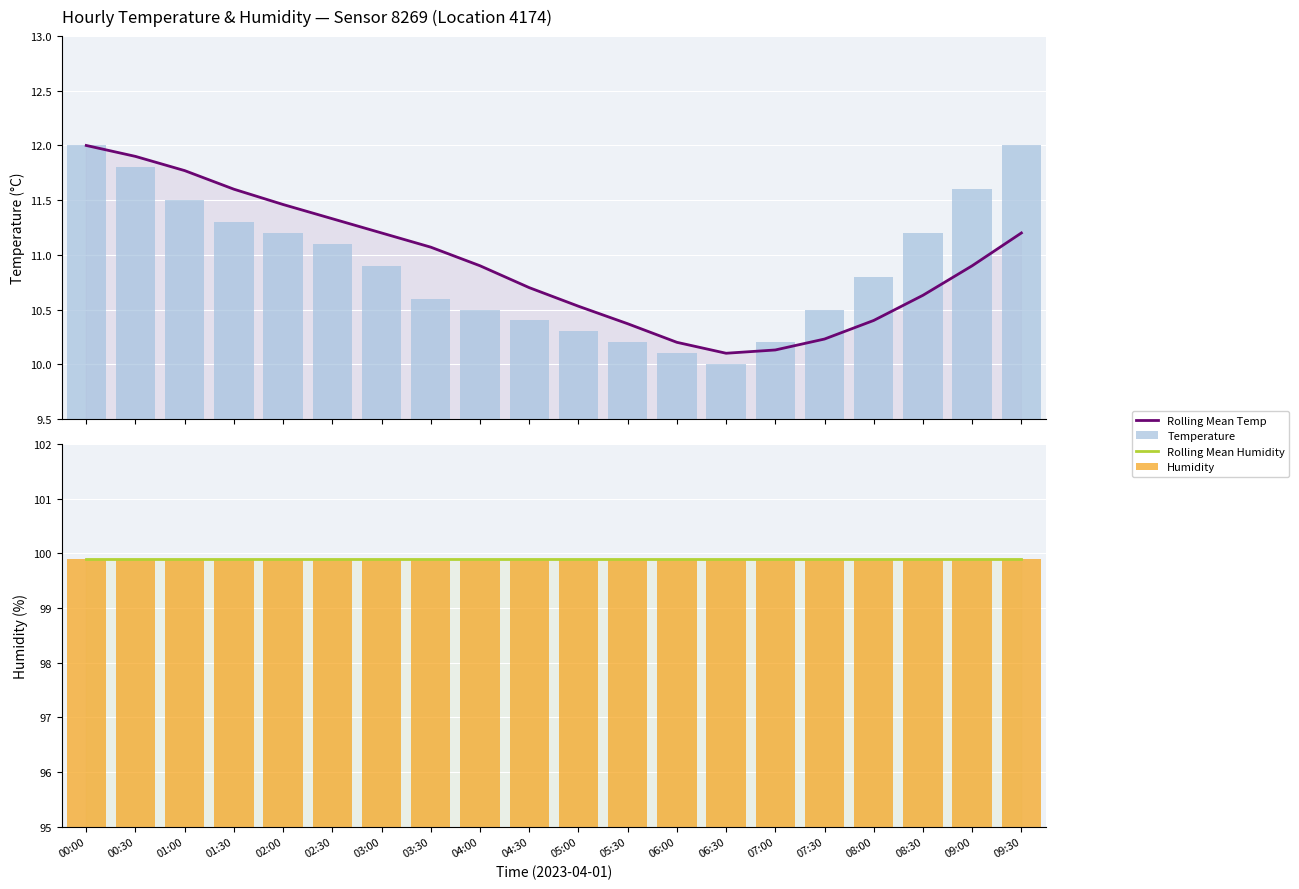

True or false: Rolling Mean Temp has a value of 10.2 at 06:00.

True